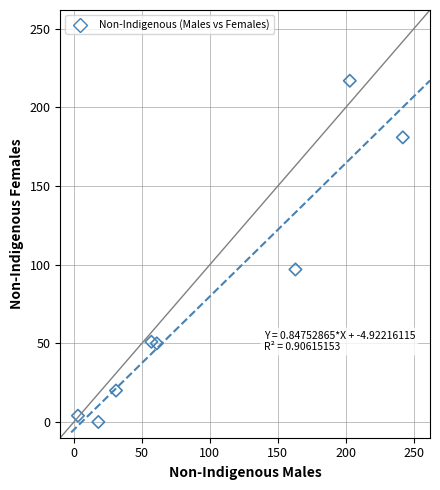

What Y value in the scatter plot is closest to 108?

97